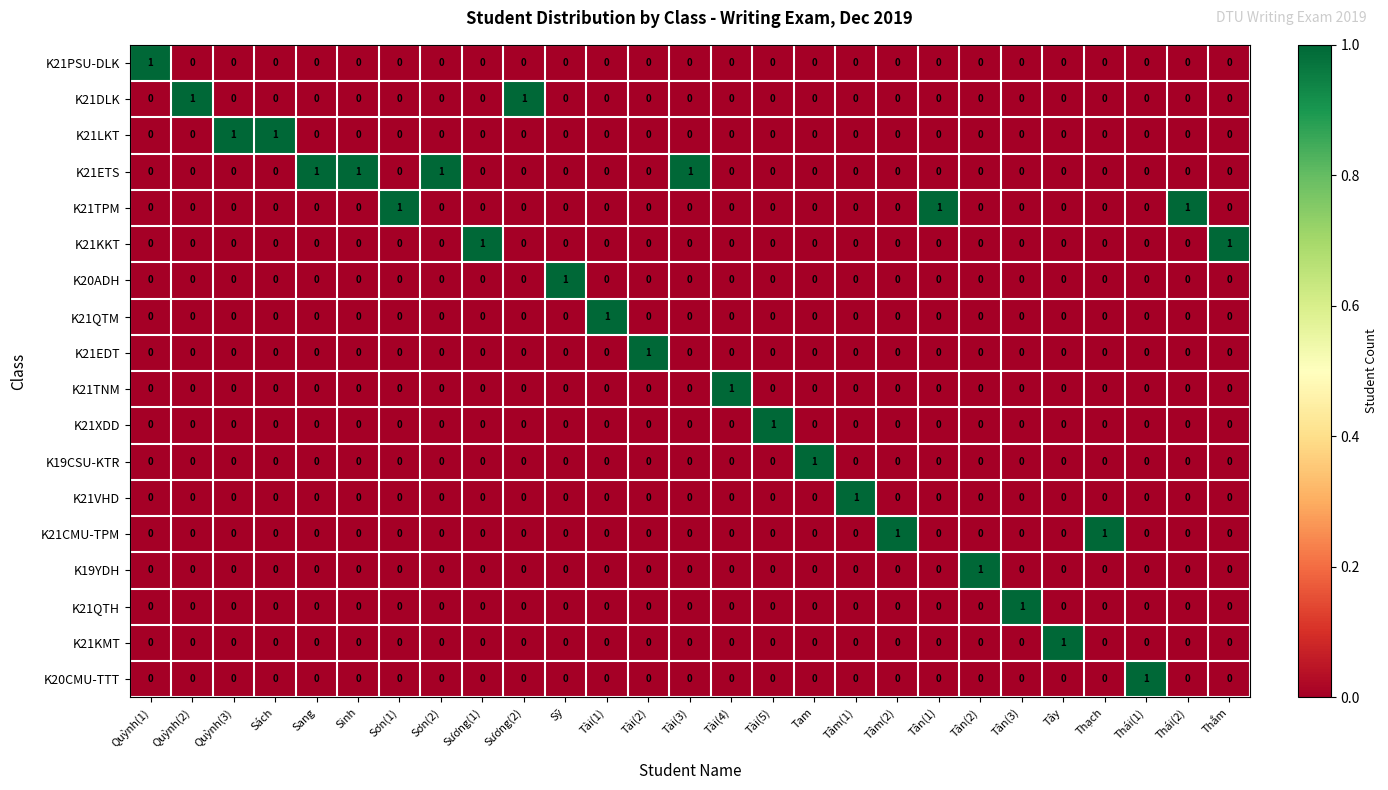

Count the K21QTM values in the range 0 to 1.

27